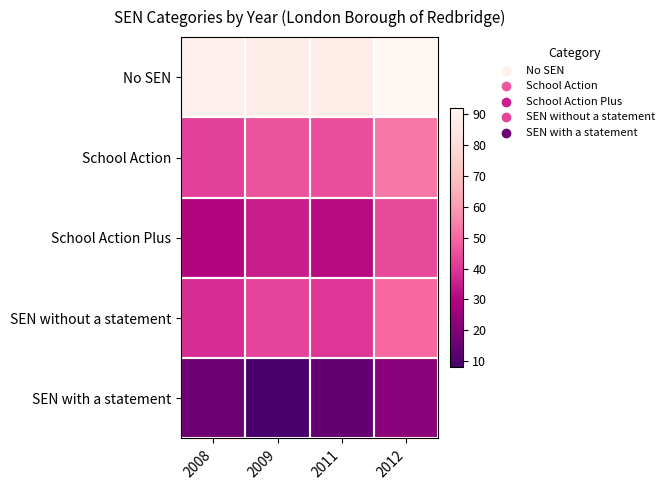

At 2008, list the series in order from smallest to largest.

SEN with a statement, School Action Plus, SEN without a statement, School Action, No SEN